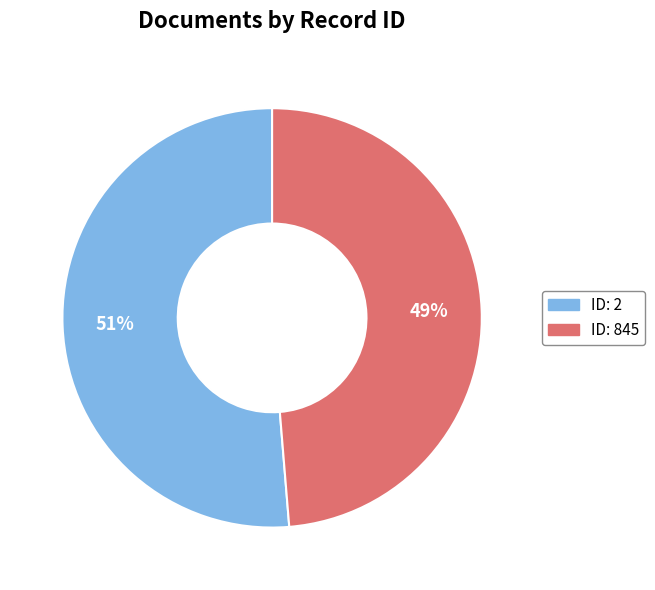

To the nearest percent, what is the average slice percentage?

50%